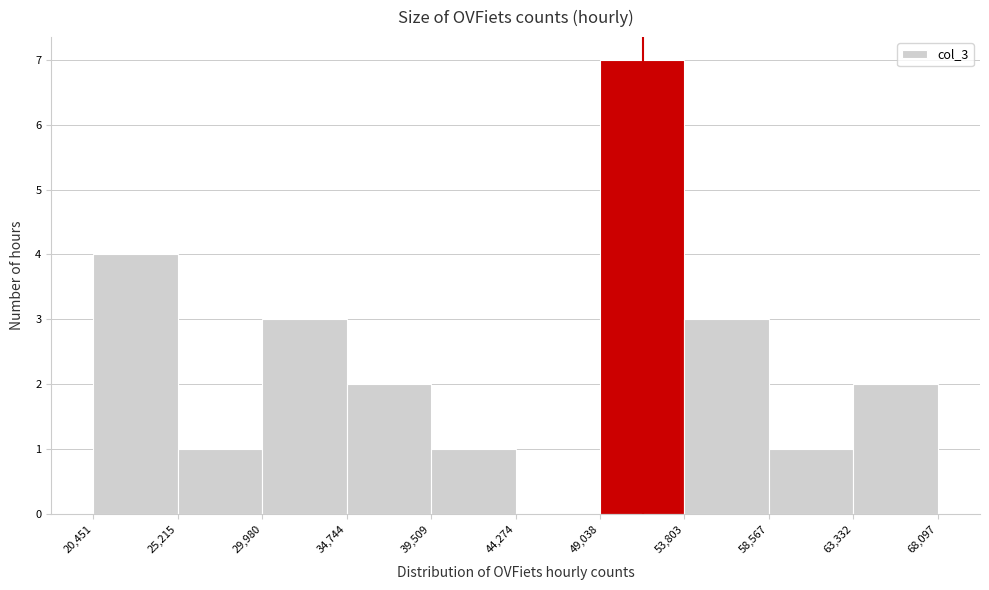

Reading left to right, transcribe this chart: for each bar, give the range it covers on the x-axis and its height. The values are not printed on the chart, so give them approximately, as read against the axis.

20,451 to 25,215: 4
25,215 to 29,980: 1
29,980 to 34,744: 3
34,744 to 39,509: 2
39,509 to 44,274: 1
44,274 to 49,038: 0
49,038 to 53,803: 7
53,803 to 58,567: 3
58,567 to 63,332: 1
63,332 to 68,097: 2